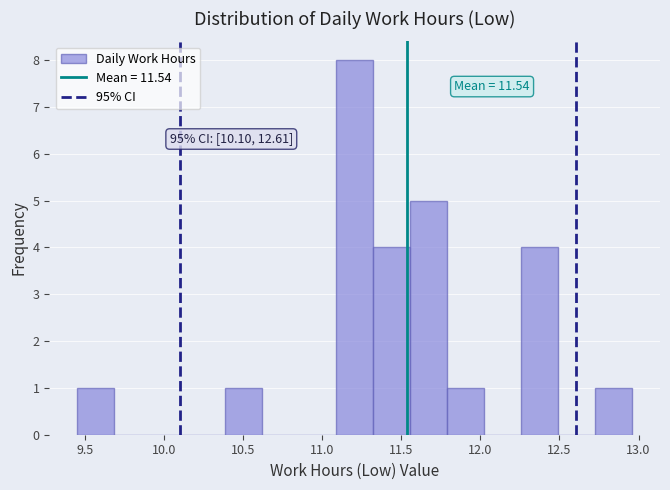

Which range on the x-axis has the tallest bar?

11.10 to 11.30